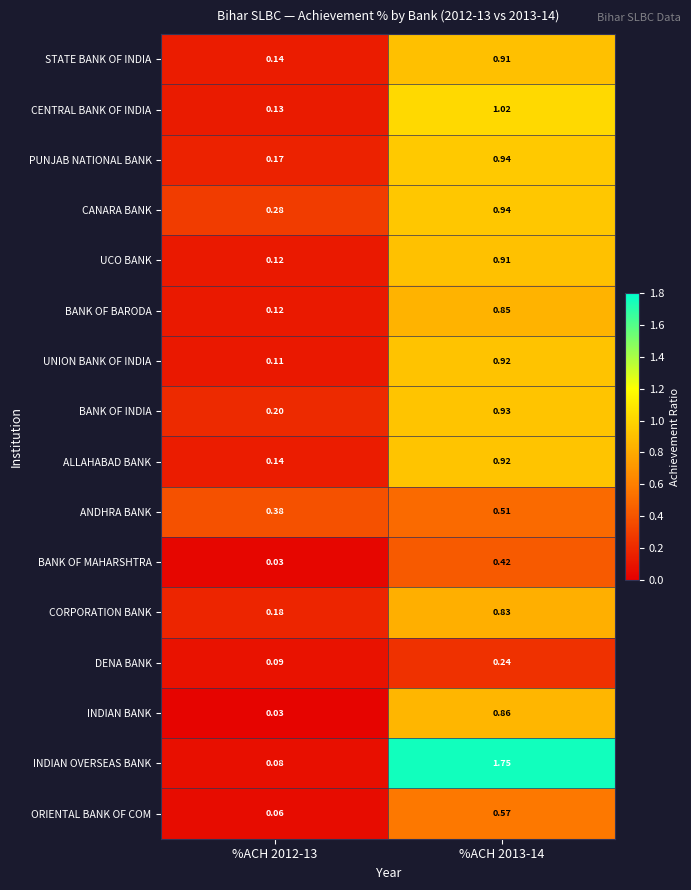

Is the value of CORPORATION BANK at %ACH 2012-13 greater than the value of CANARA BANK at %ACH 2013-14?

No